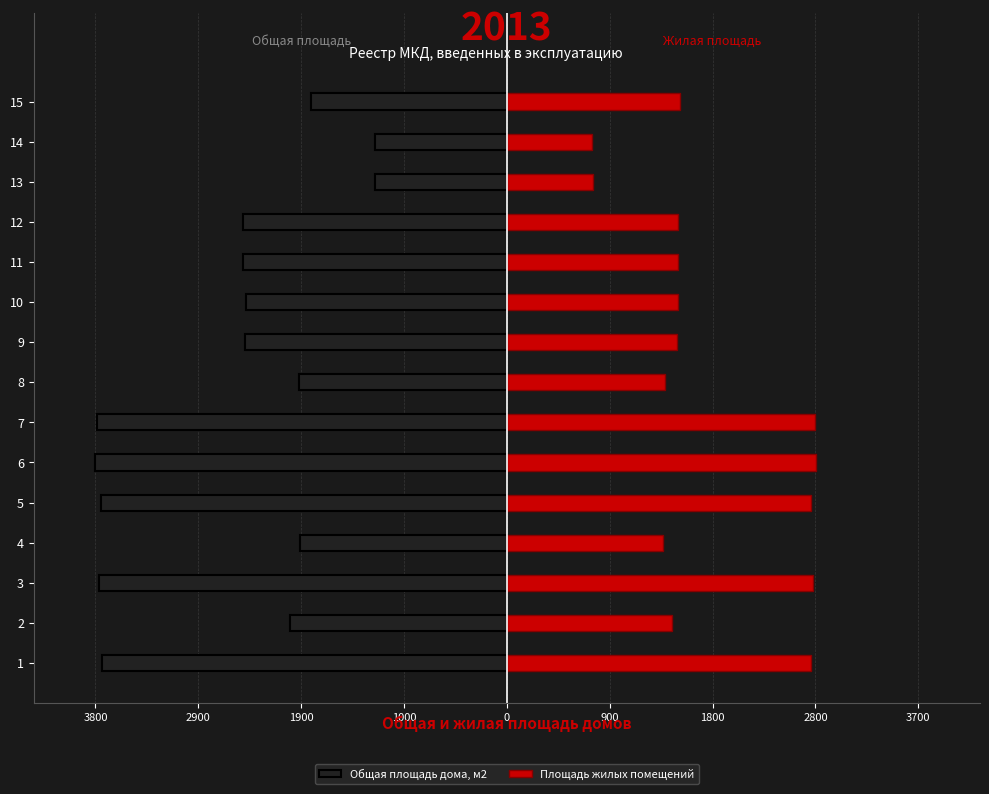

Is it true that Общая площадь дома, м2 equals -742.9 at 14?

False